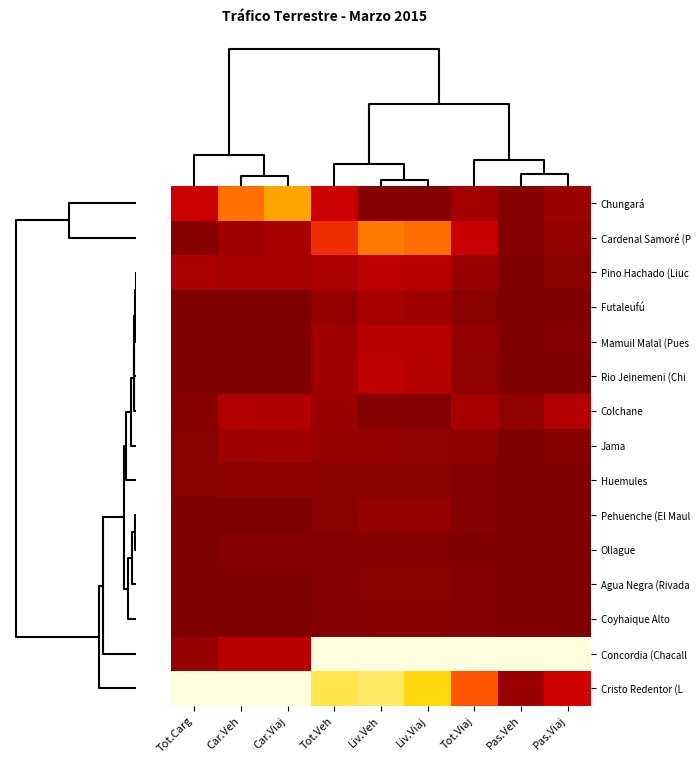

Which label corresponds to the smallest value in the chart?

Tot.Carg